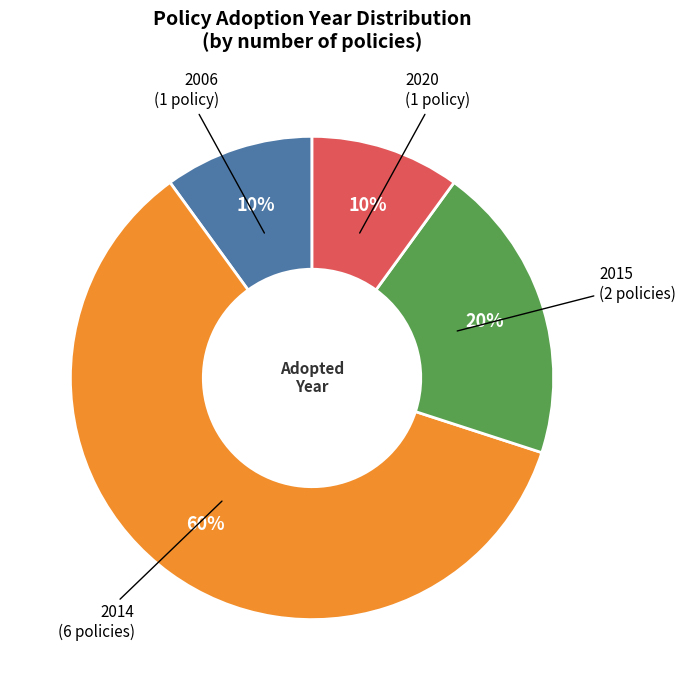

To the nearest percent, what is the average slice percentage?

25%